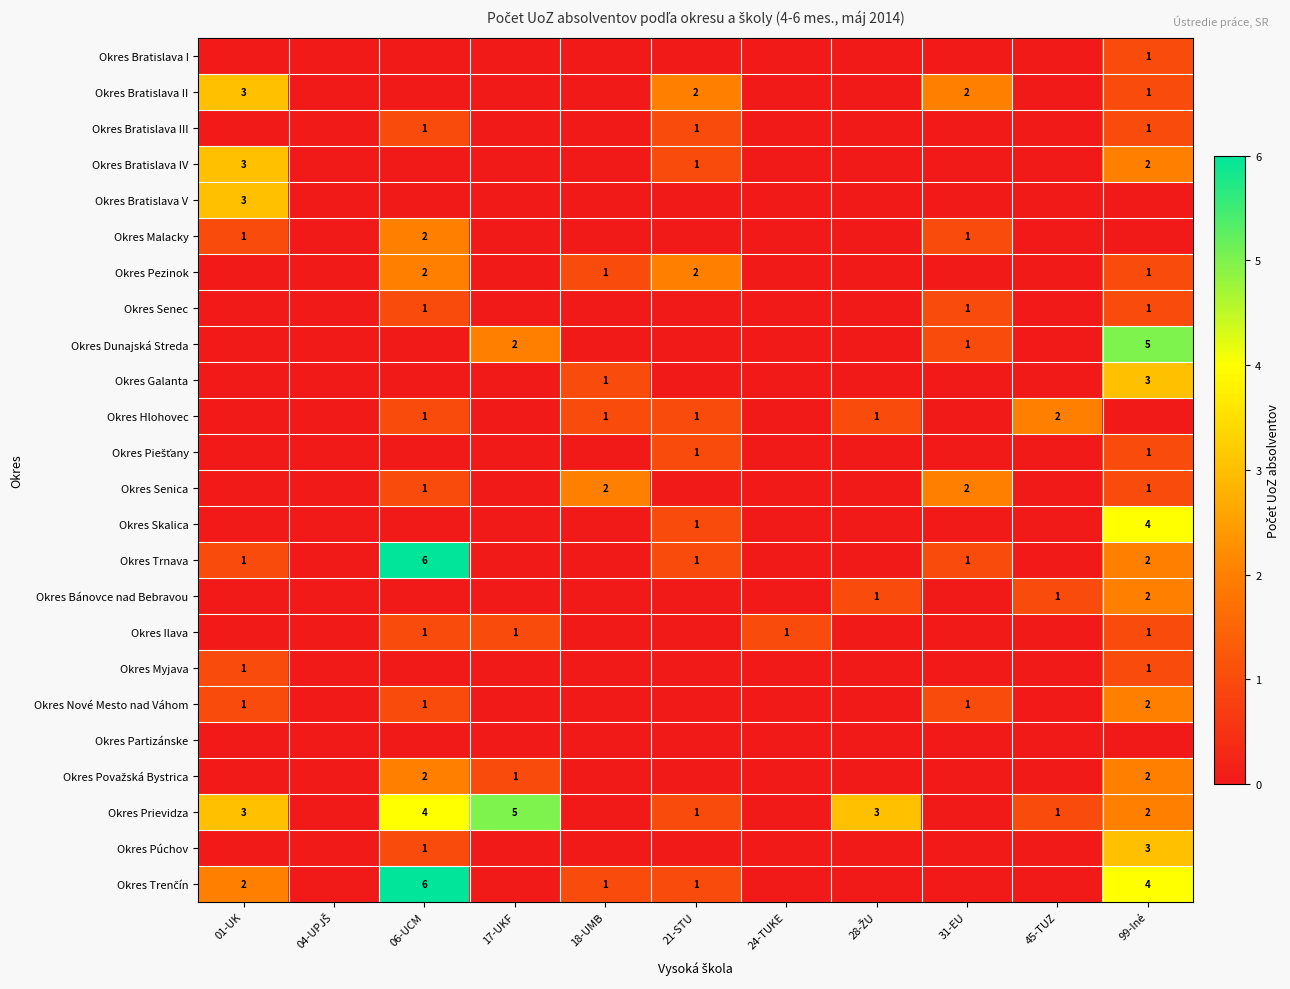

At which category is the sum across all series the highest?

99-Iné